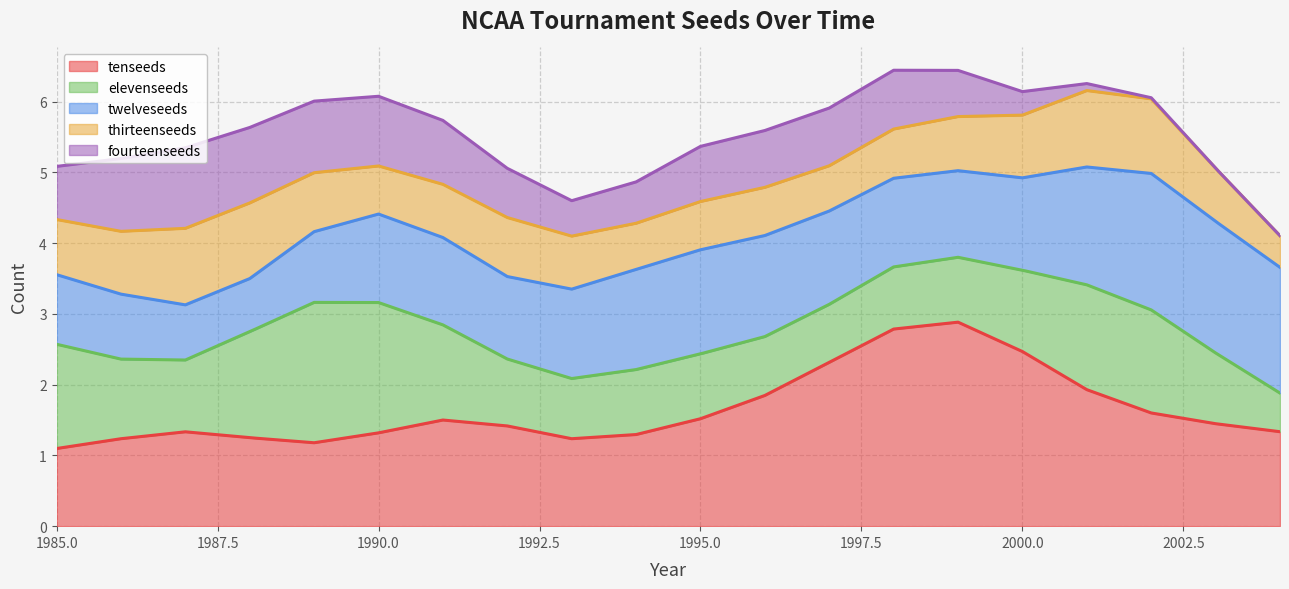

Which series changed the most between 1993 and 1995?

fourteenseeds